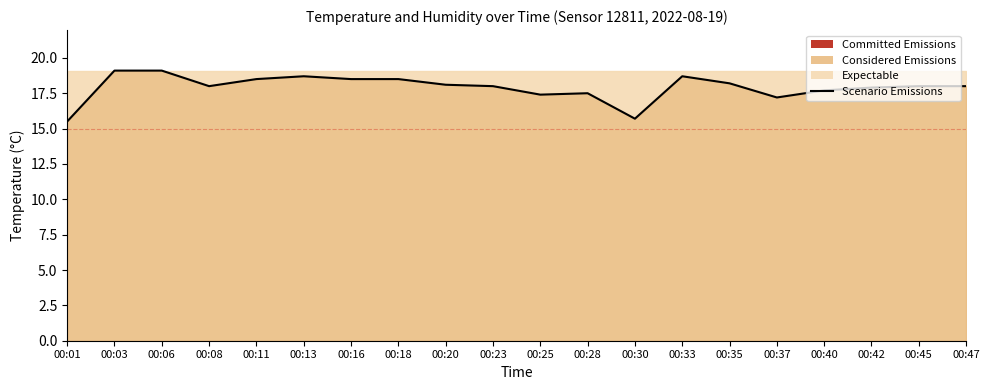

What is the maximum value shown in the chart?

19.1